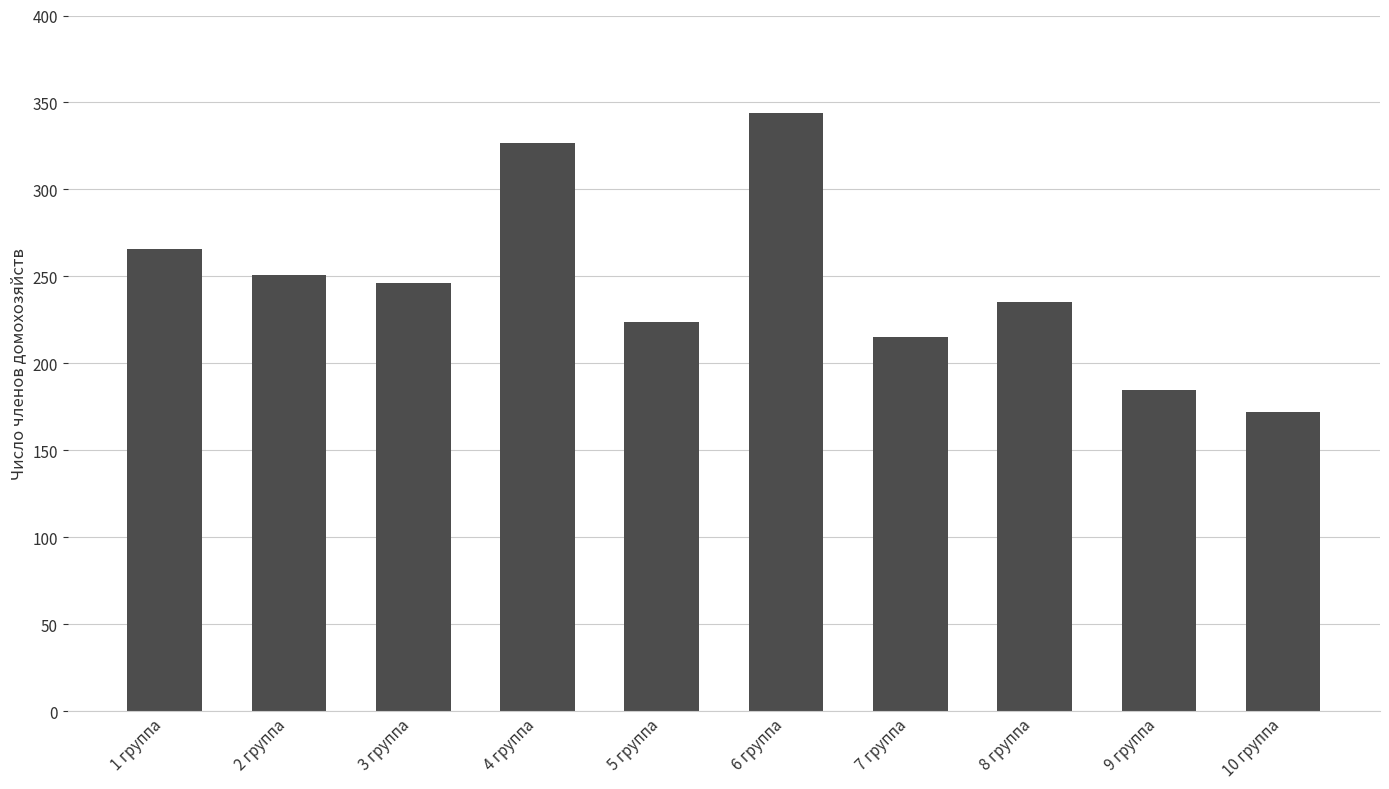

What is the difference between the maximum and minimum values?

172.3